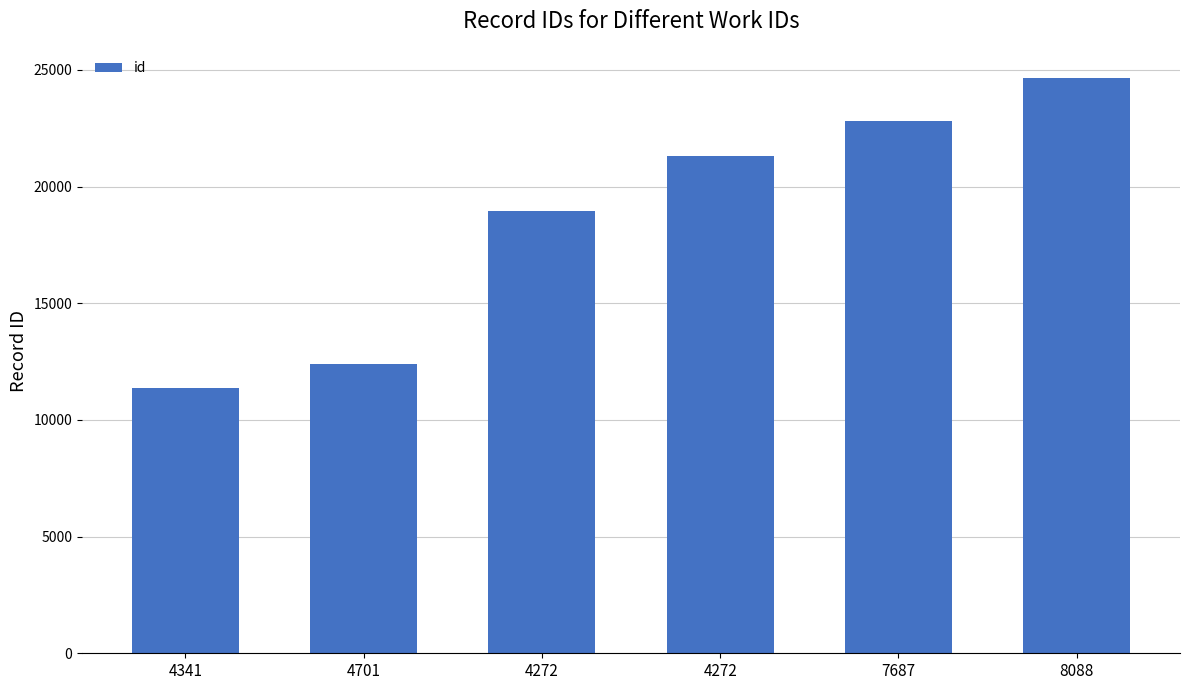

True or false: the data shows 12399 at 4701.

True